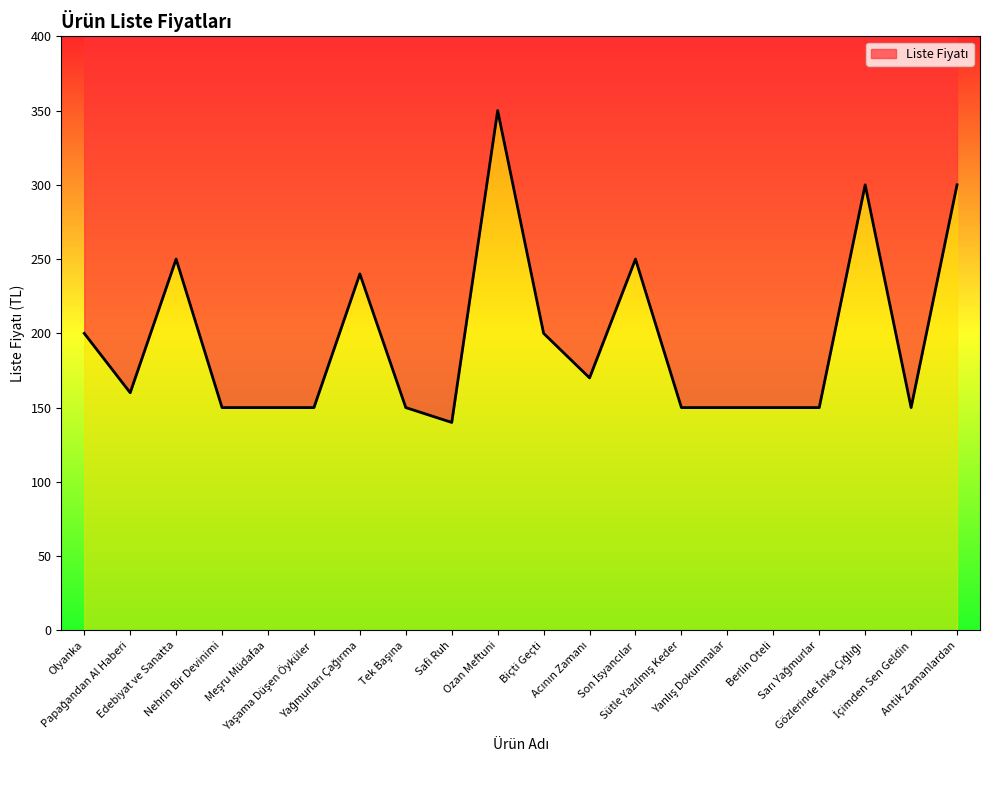

The chart shows a value of 77 at Olyanka. True or false?

False